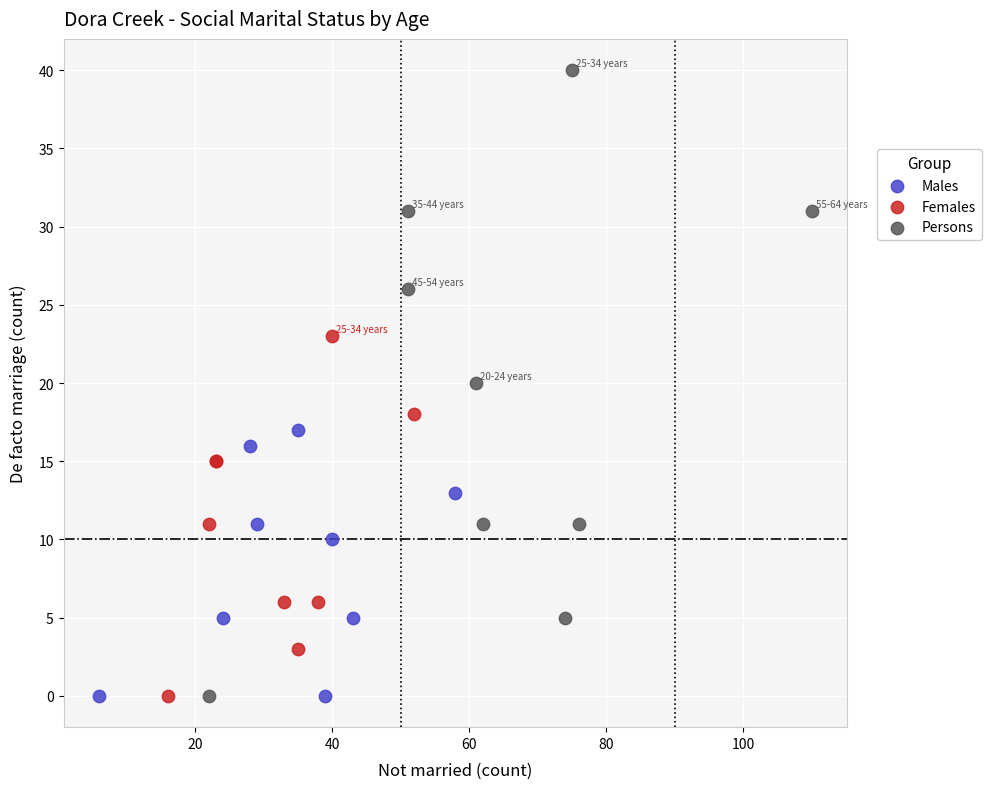

Which series contains the highest Y value?

Persons